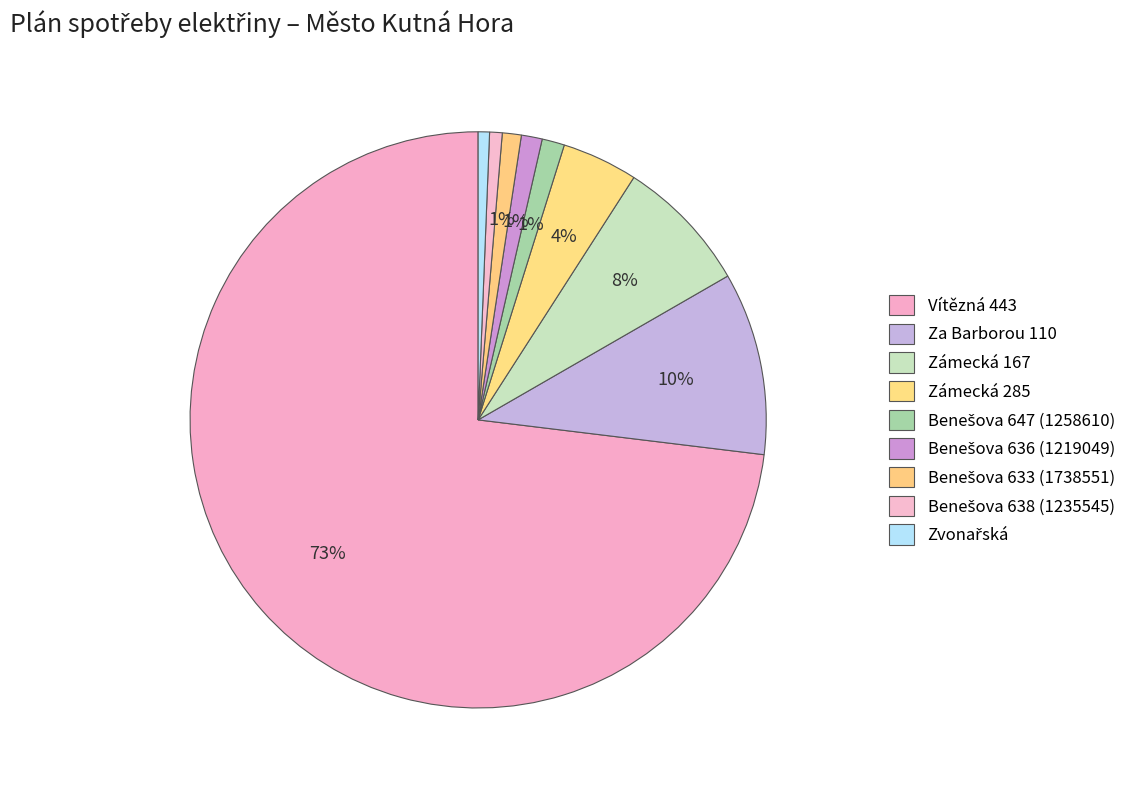

Count the number of slices in the pie.

9